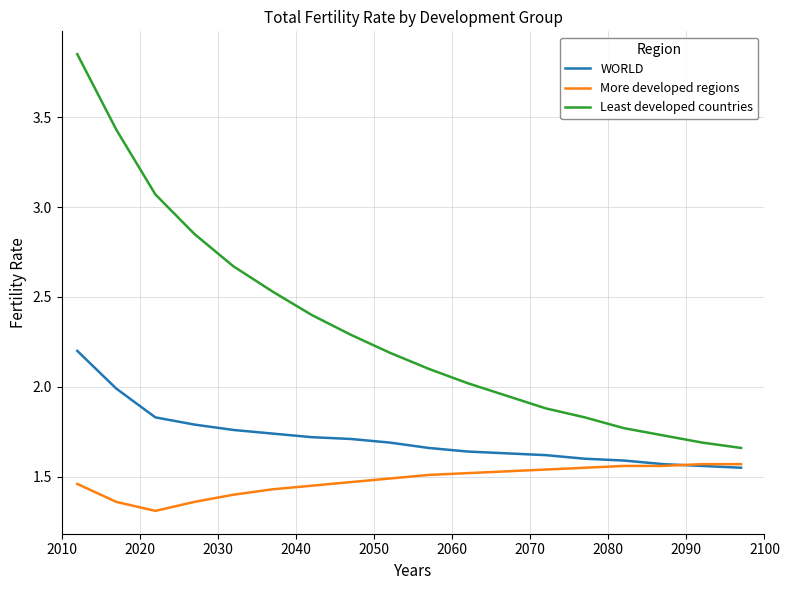

Which series has the largest total across all categories?

Least developed countries